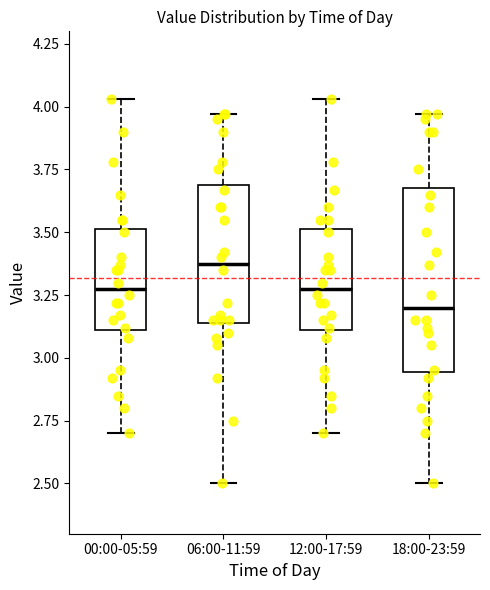

Where does the upper whisker of the box for 00:00-05:59 end on the y-axis? The values are not printed on the chart, so give them approximately, as read against the axis.

4.05